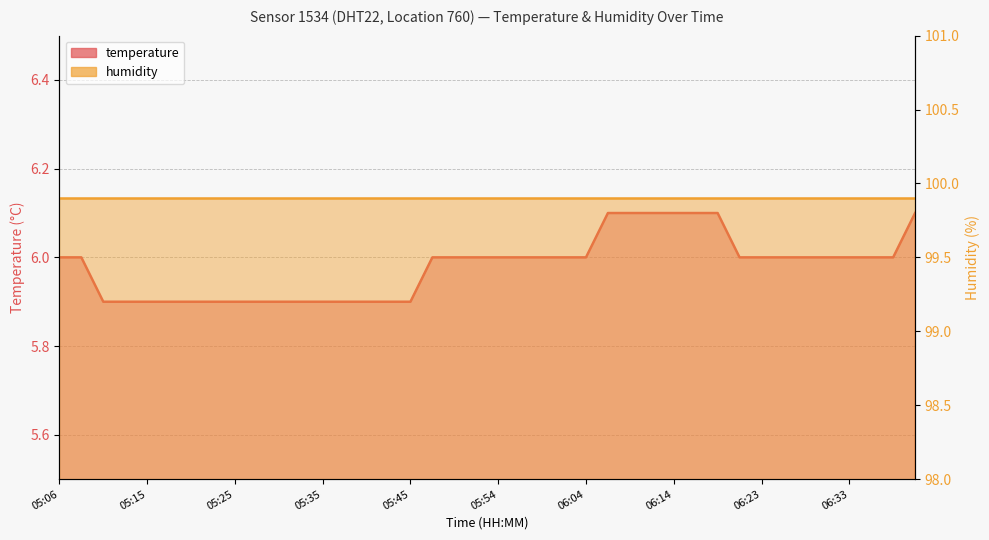

The value at 05:15 is 1.7. True or false?

False